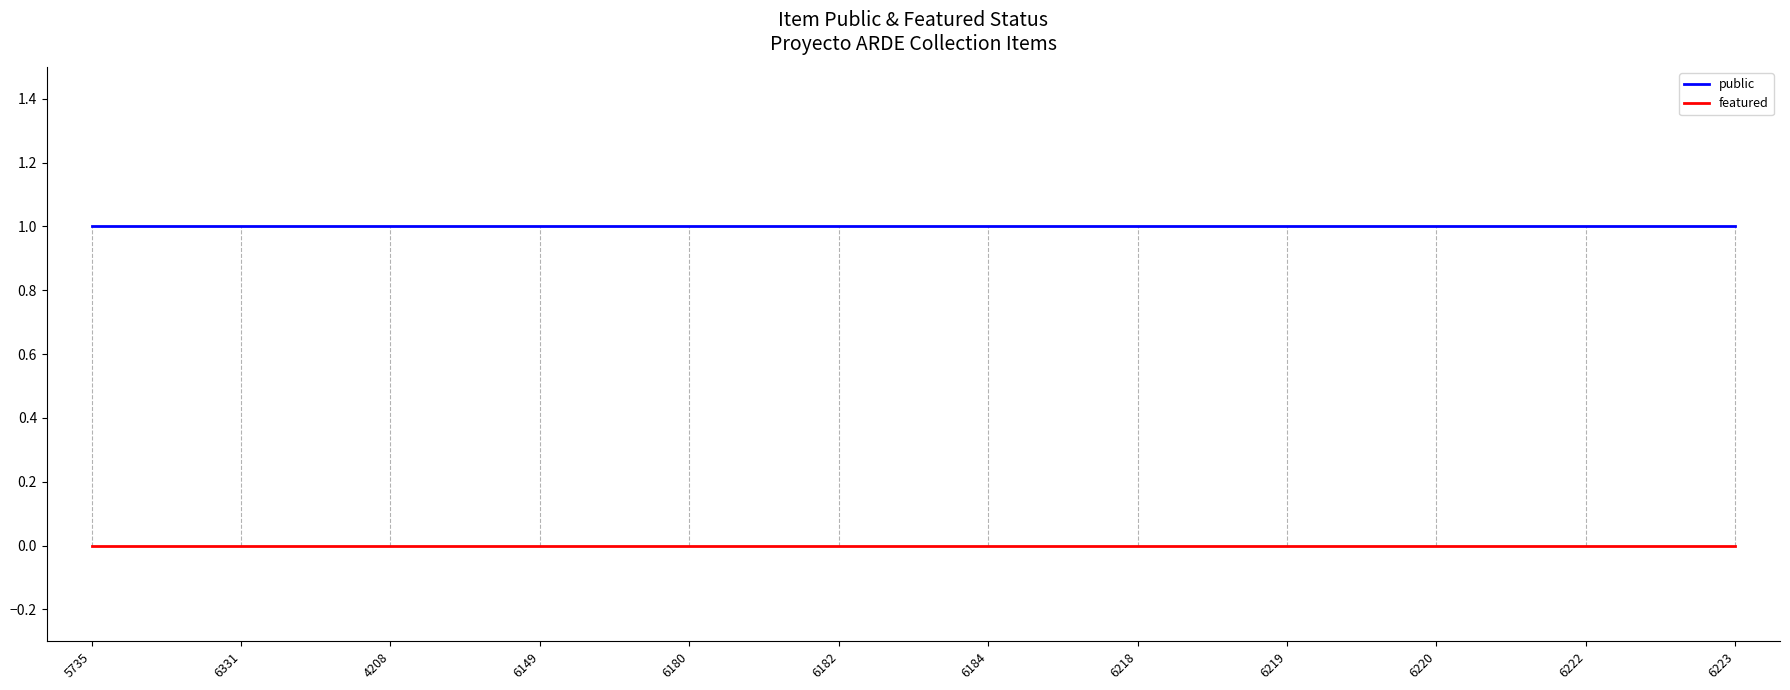

What is the difference between the highest and lowest values at 6222?

1